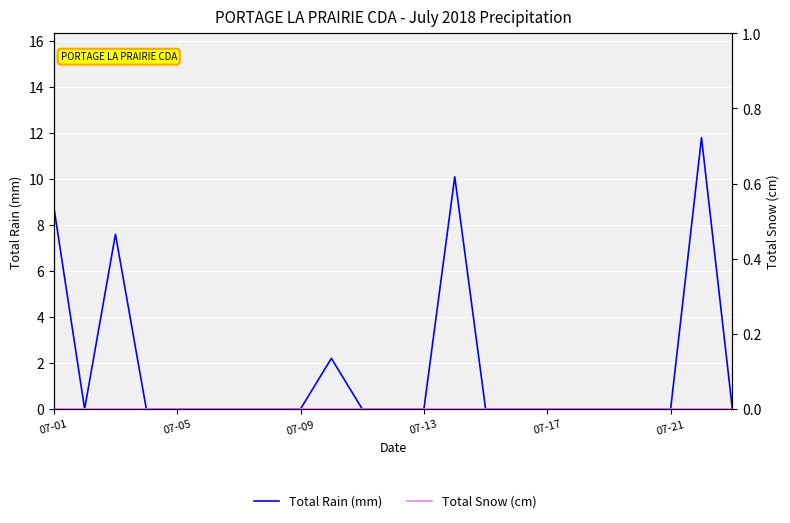

At 07-13, list the series in order from smallest to largest.

Total Rain (mm), Total Snow (cm)